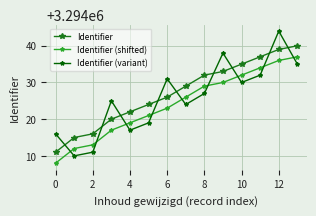

What is the value of the Identifier point at the 11th from the left?

3294035